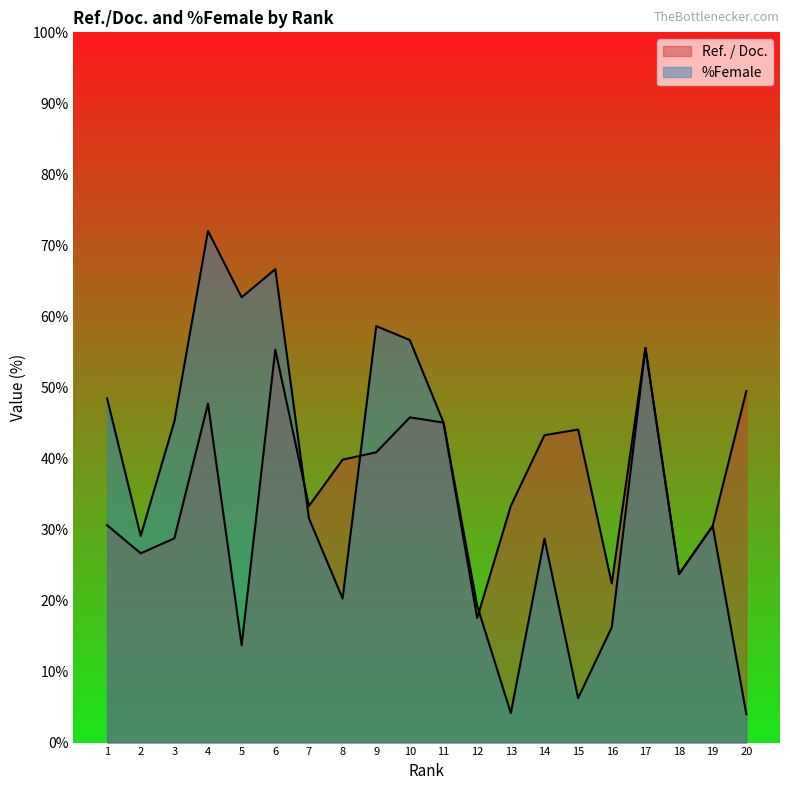

How many values in the %Female series are below 31?

10